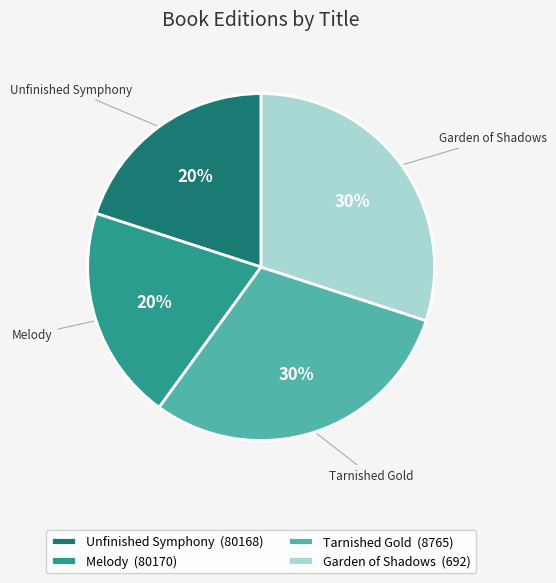

Does Unfinished Symphony account for over 50% of the chart?

No